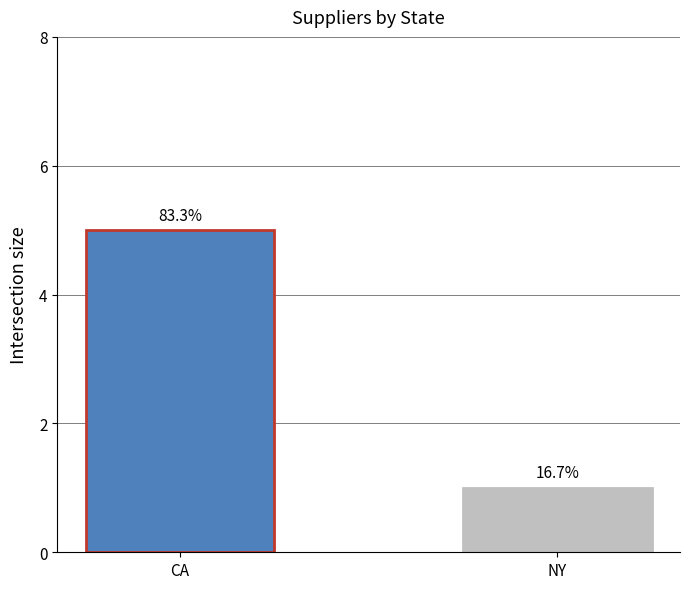

What is the change in value from CA to NY?

-4